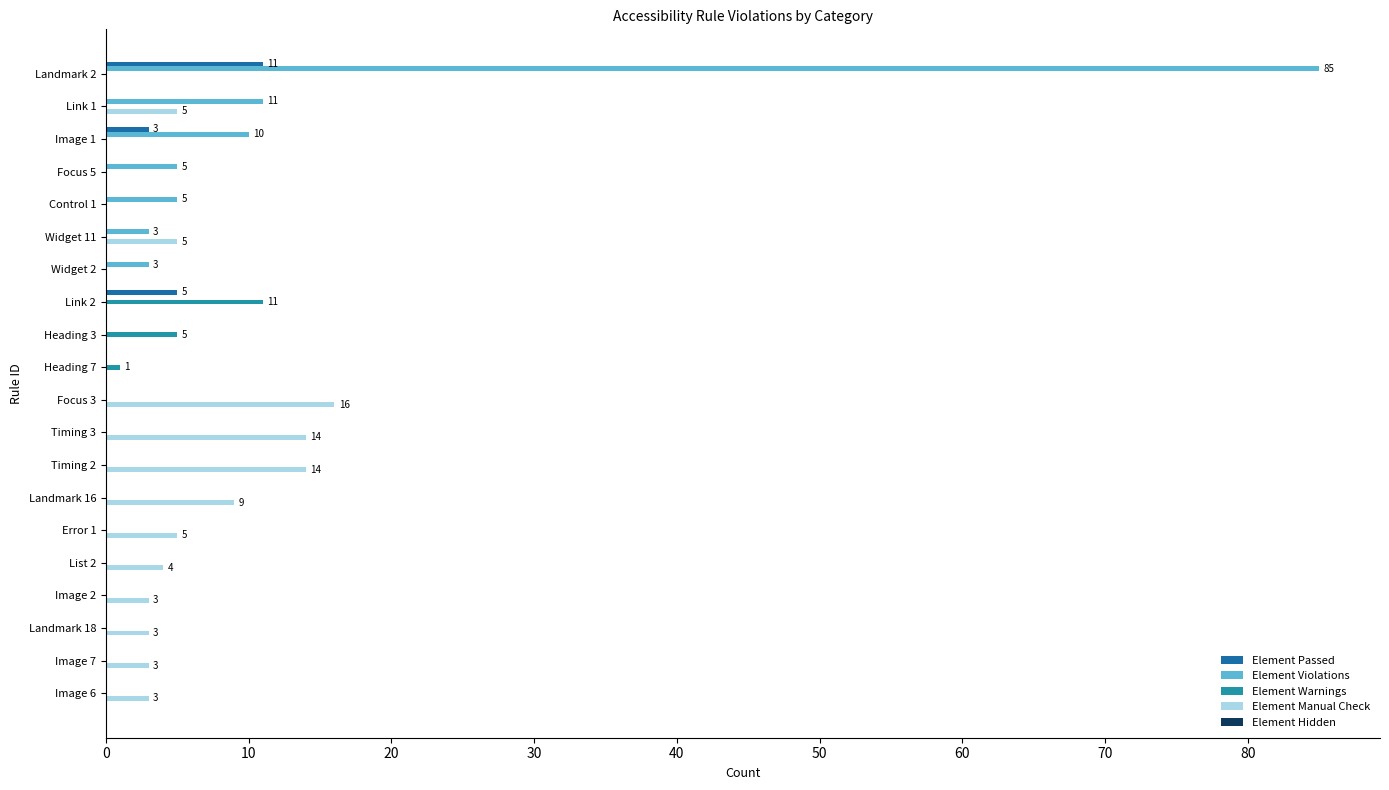

Count the number of categories in the chart.

20